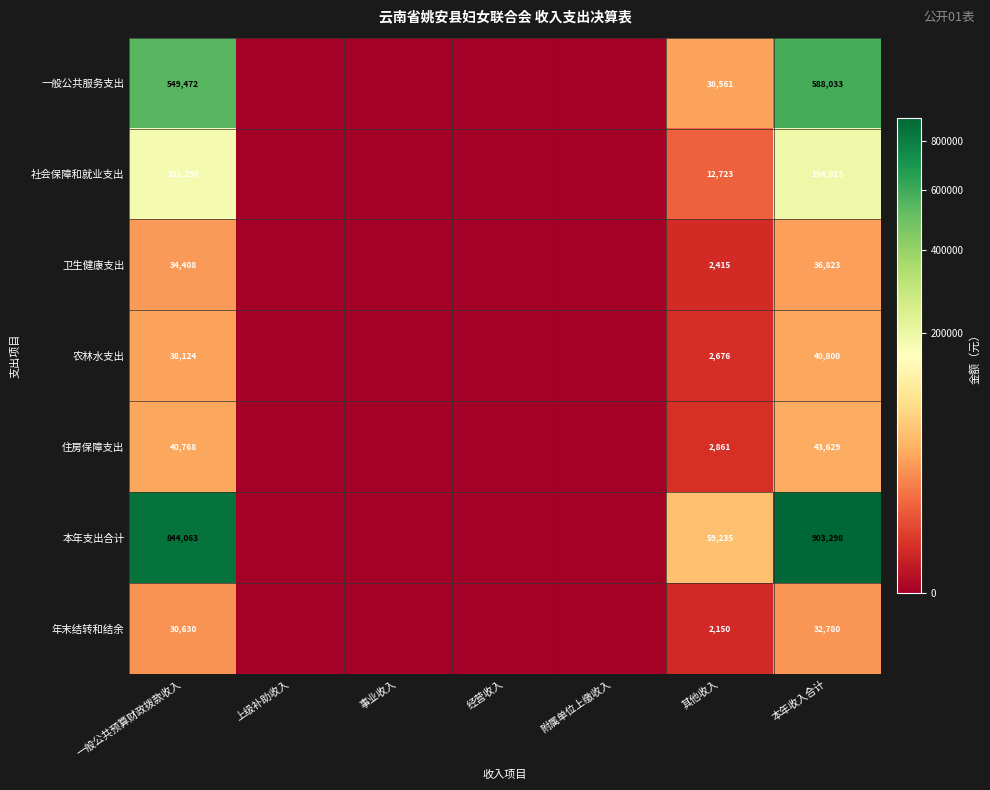

The 一般公共服务支出 series shows 255907 at 一般公共预算财政拨款收入. True or false?

False